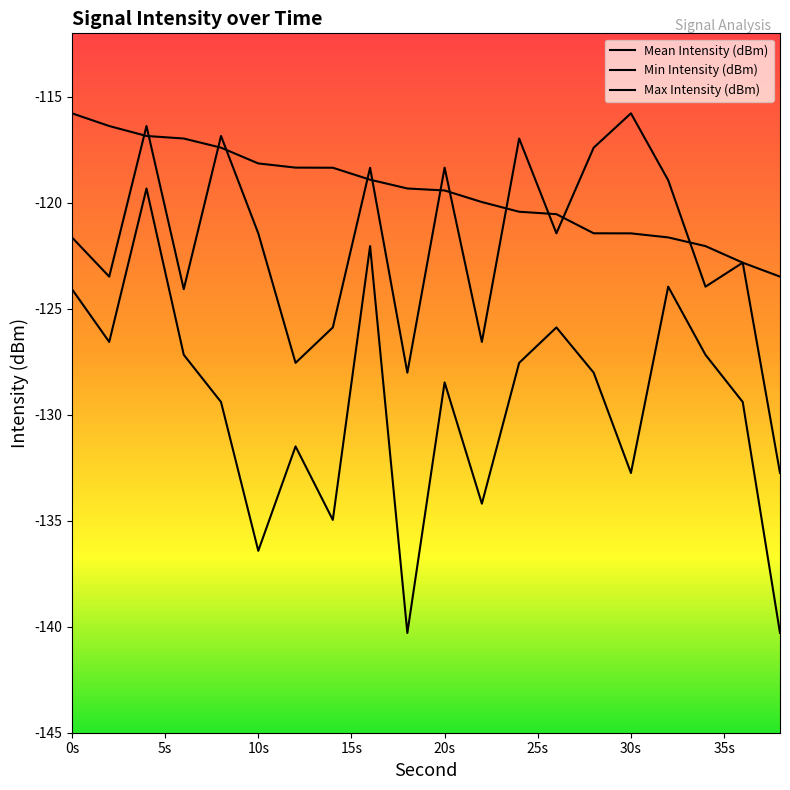

Is the value of Min Intensity (dBm) at 11 greater than the value of Mean Intensity (dBm) at 11?

No